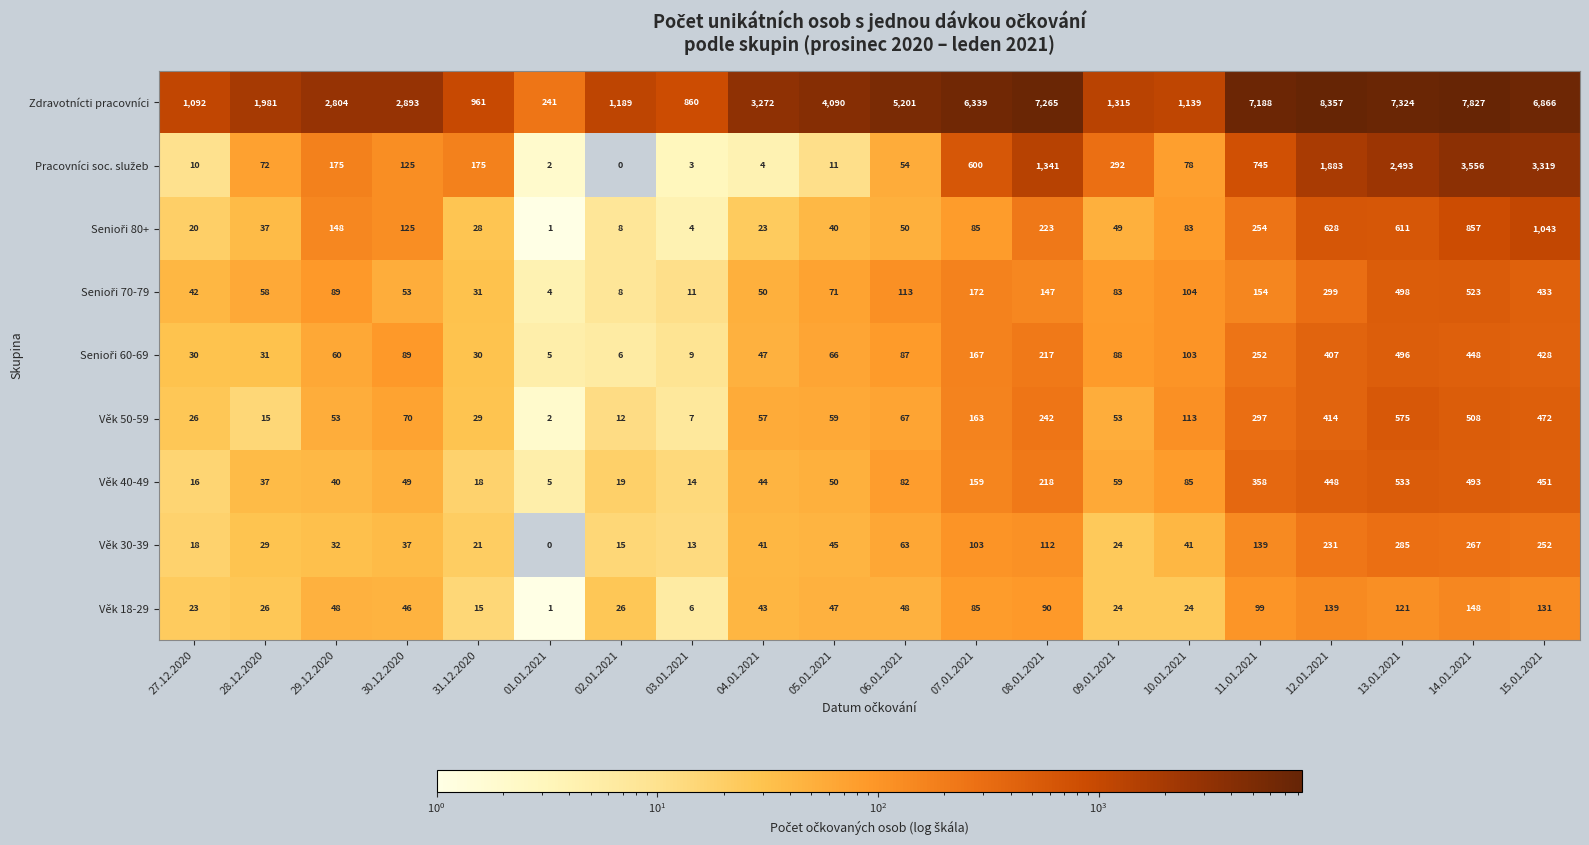

Rank the categories by Zdravotnícti pracovníci value from highest to lowest.

12.01.2021, 14.01.2021, 13.01.2021, 08.01.2021, 11.01.2021, 15.01.2021, 07.01.2021, 06.01.2021, 05.01.2021, 04.01.2021, 30.12.2020, 29.12.2020, 28.12.2020, 09.01.2021, 02.01.2021, 10.01.2021, 27.12.2020, 31.12.2020, 03.01.2021, 01.01.2021